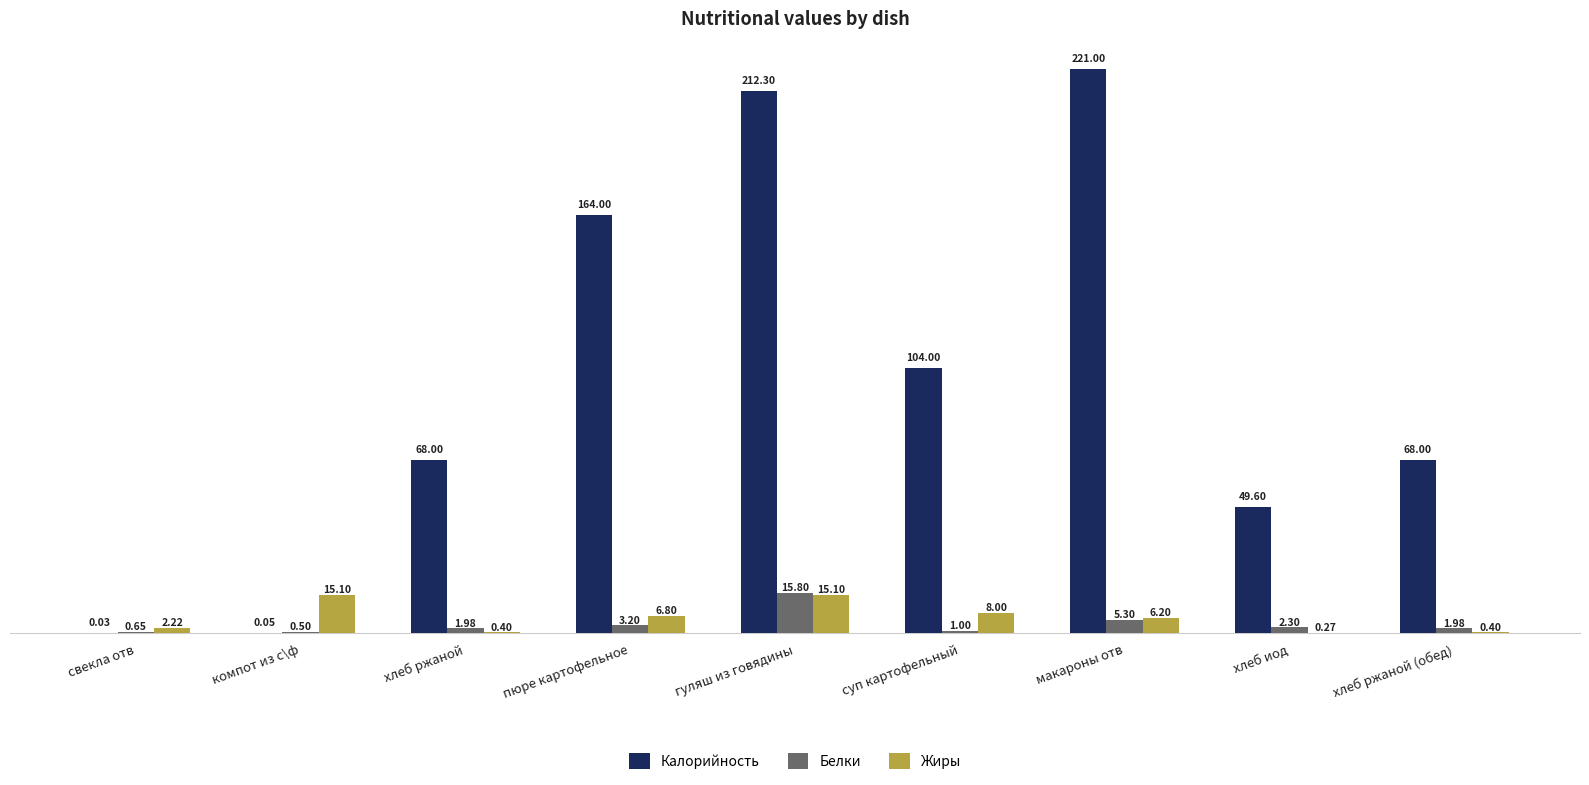

At which label is Белки closest to 8?

макароны отв